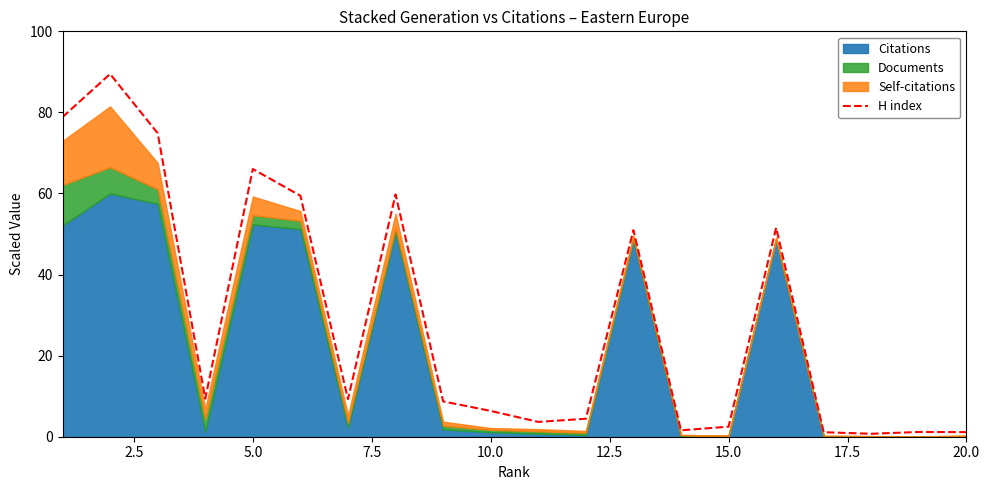

What is the maximum value for H index?

89.5